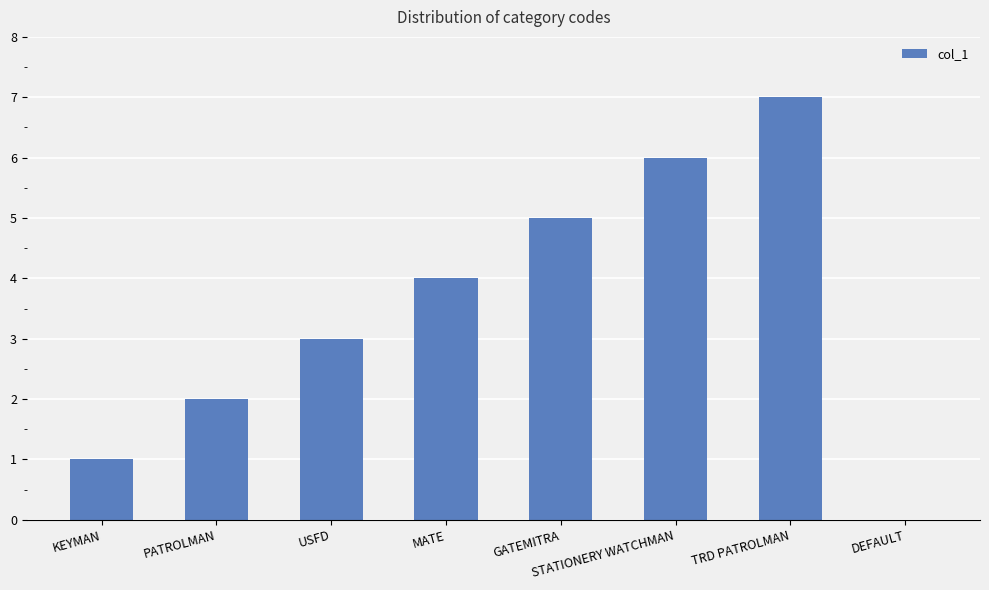

The value at MATE is 2. True or false?

False